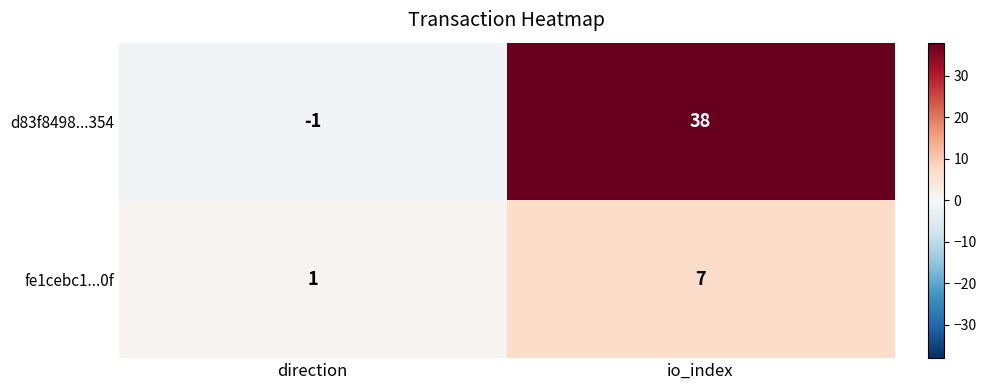

True or false: fe1cebc1...0f has a value of 1 at direction.

True